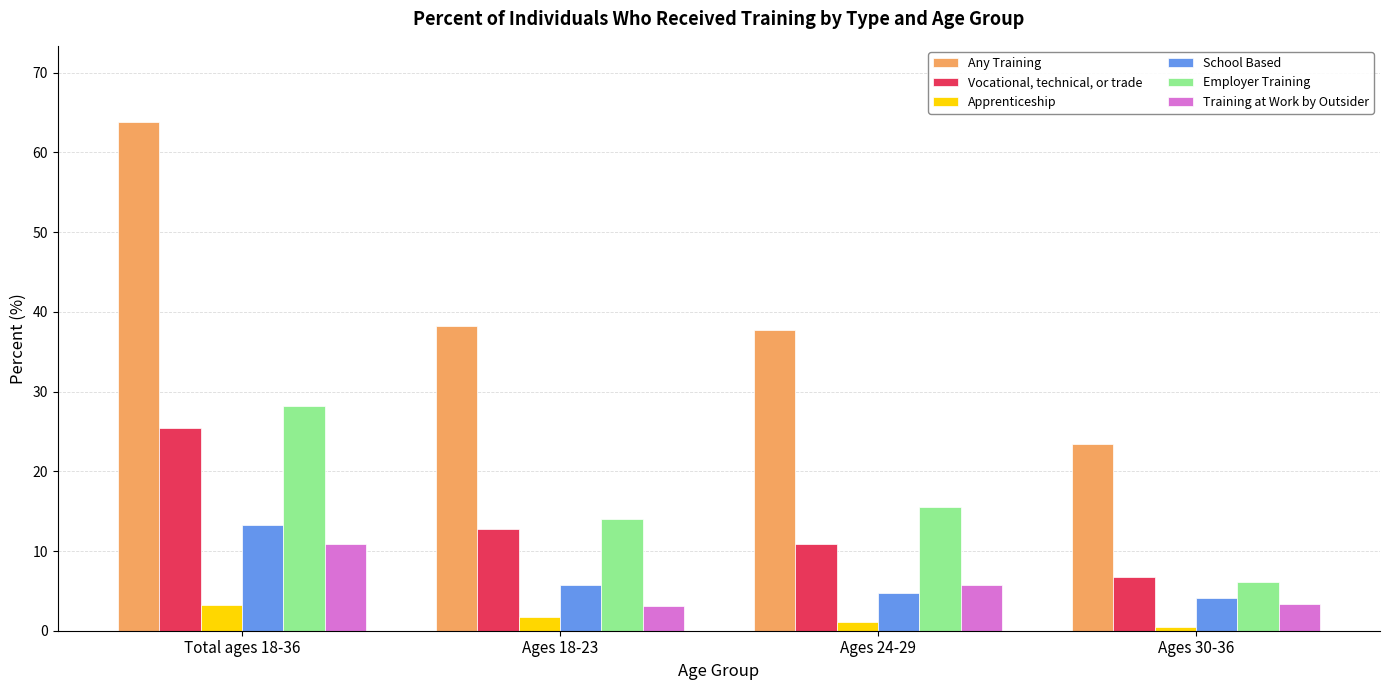

Which series has the widest spread of values?

Any Training